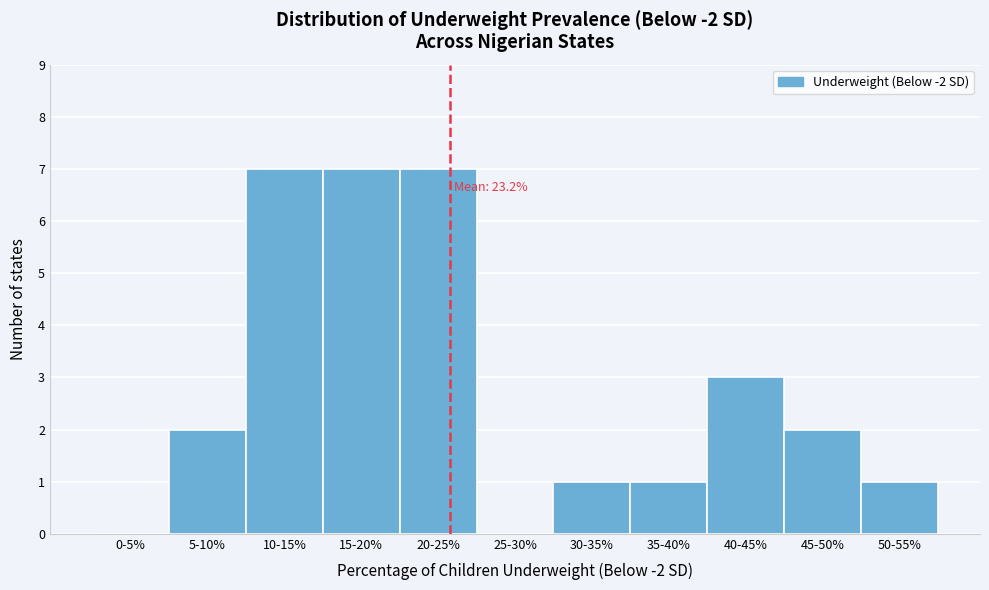

Reading left to right, what are all the values shown in this chart?

0-5%=0	5-10%=2	10-15%=7	15-20%=7	20-25%=7	25-30%=0	30-35%=1	35-40%=1	40-45%=3	45-50%=2	50-55%=1